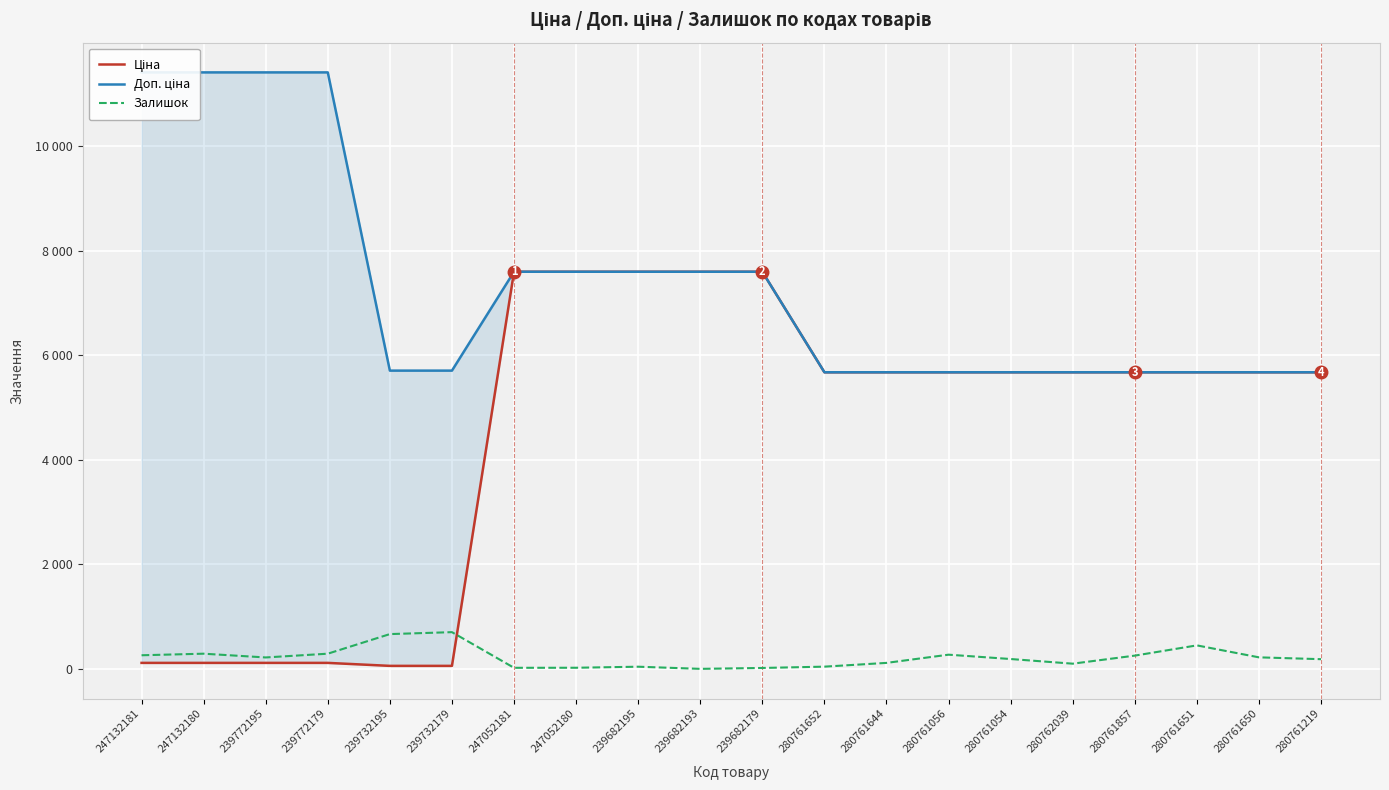

The Доп. ціна series shows 5673.8 at 280761651. True or false?

True